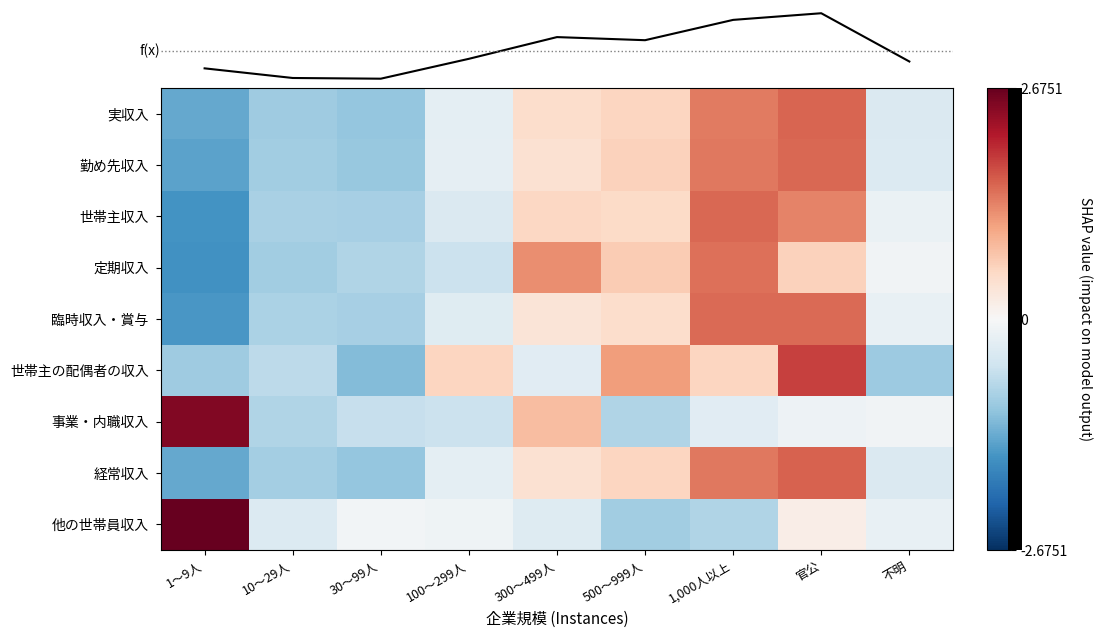

At how many categories does at least one series exceed 0?

6